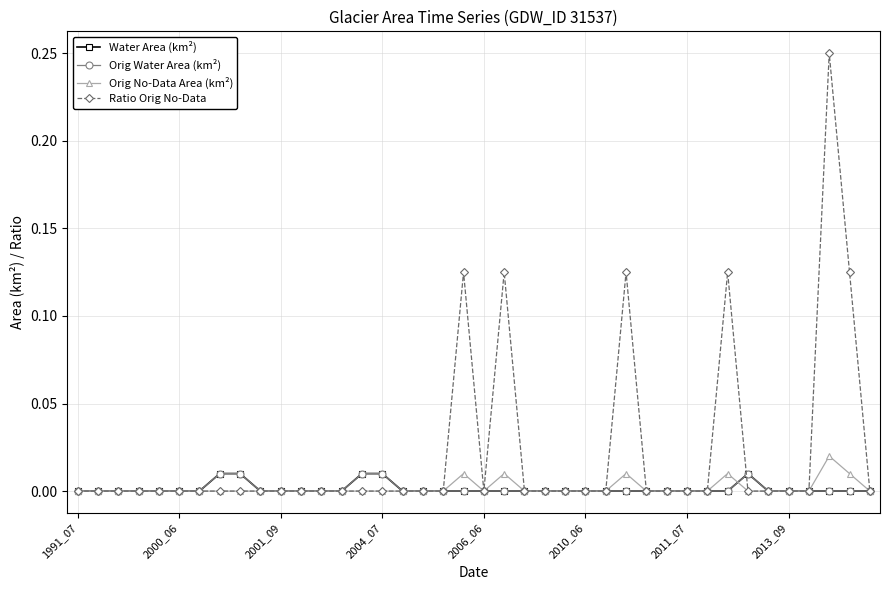

Reading right to left, transcribe all the data shown in this chart.

Water Area (km²): 0.0	0.0	0.0	0.0	0.0	0.0	0.0	0.0	0.0	0.0	0.0	0.0	0.0	0.0	0.0	0.0	0.0	0.0	0.0	0.0	0.0	0.0	0.0	0.0	0.0	0.0	0.0	0.0	0.0	0.0	0.0	0.0	0.0	0.0	0.0	0.0	0.0	0.0	0.0	0.0
Orig Water Area (km²): 0.0	0.0	0.0	0.0	0.0	0.0	0.0	0.0	0.0	0.0	0.0	0.0	0.0	0.0	0.0	0.0	0.0	0.0	0.0	0.0	0.0	0.0	0.0	0.0	0.0	0.0	0.0	0.0	0.0	0.0	0.0	0.0	0.0	0.0	0.0	0.0	0.0	0.0	0.0	0.0
Orig No-Data Area (km²): 0.0	0.0	0.0	0.0	0.0	0.0	0.0	0.0	0.0	0.0	0.0	0.0	0.0	0.0	0.0	0.0	0.0	0.0	0.0	0.0	0.0	0.0	0.0	0.0	0.0	0.0	0.0	0.0	0.0	0.0	0.0	0.0	0.0	0.0	0.0	0.0	0.0	0.0	0.0	0.0
Ratio Orig No-Data: 0.0	0.1	0.2	0.0	0.0	0.0	0.0	0.1	0.0	0.0	0.0	0.0	0.1	0.0	0.0	0.0	0.0	0.0	0.1	0.0	0.1	0.0	0.0	0.0	0.0	0.0	0.0	0.0	0.0	0.0	0.0	0.0	0.0	0.0	0.0	0.0	0.0	0.0	0.0	0.0